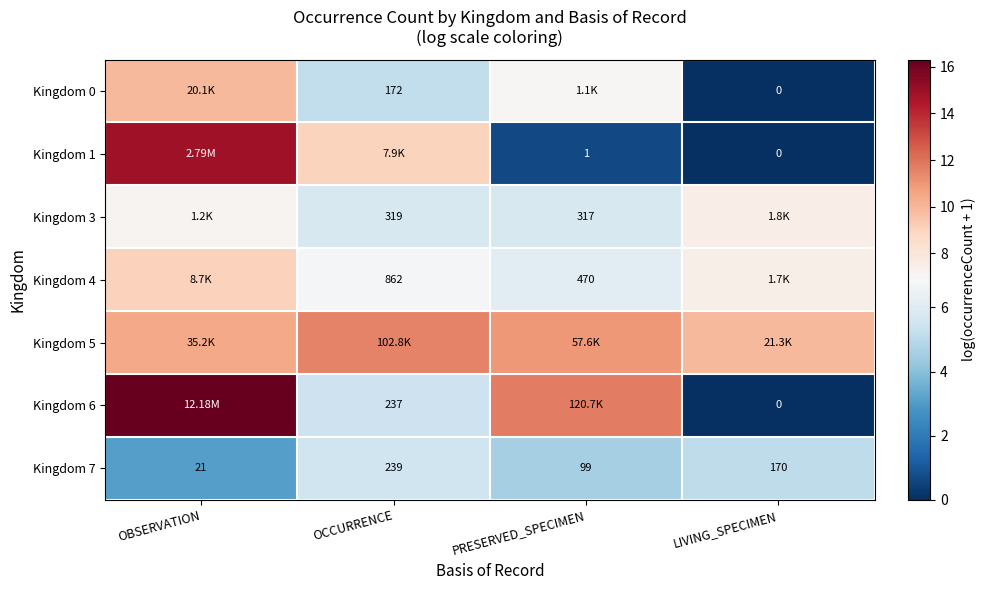

Which category has the highest value in the Kingdom 7 series?

OCCURRENCE